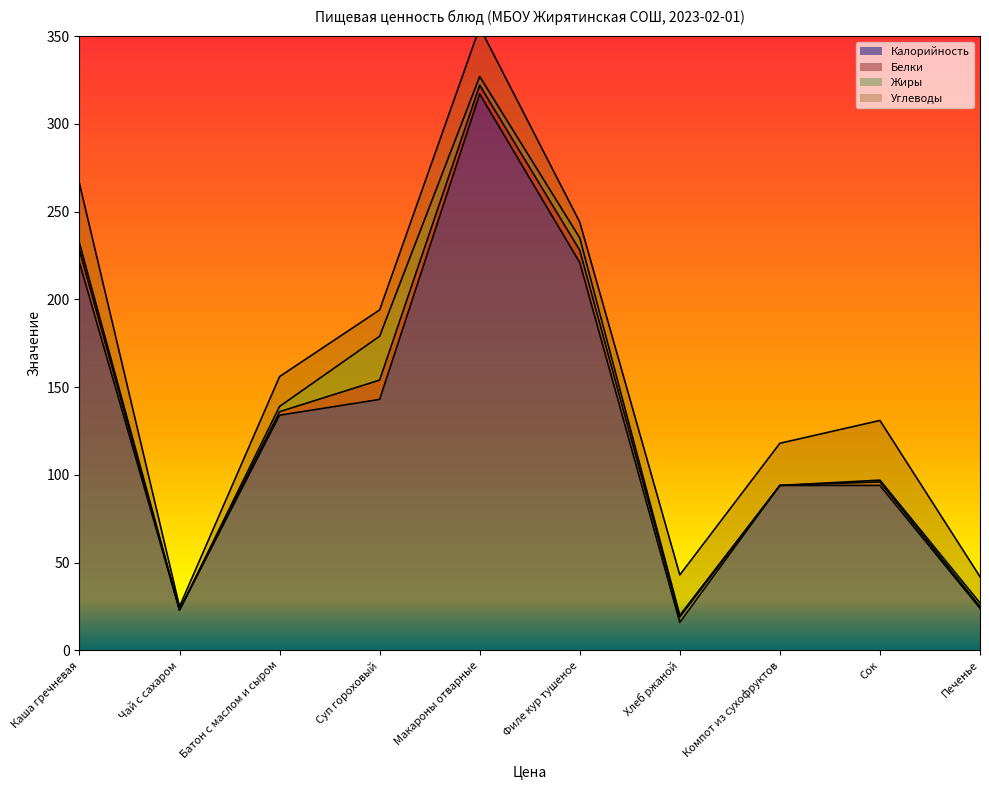

How many data points in Белки are above 3?

4